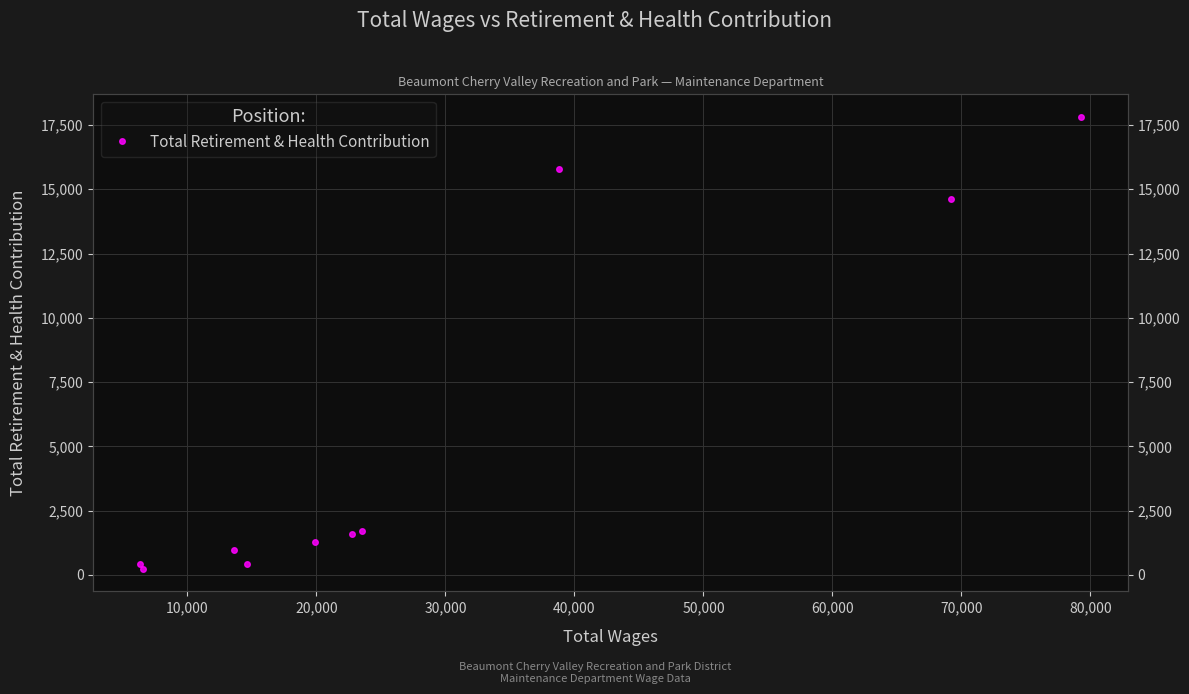

What is the label of the 9th point from the right?

10,000